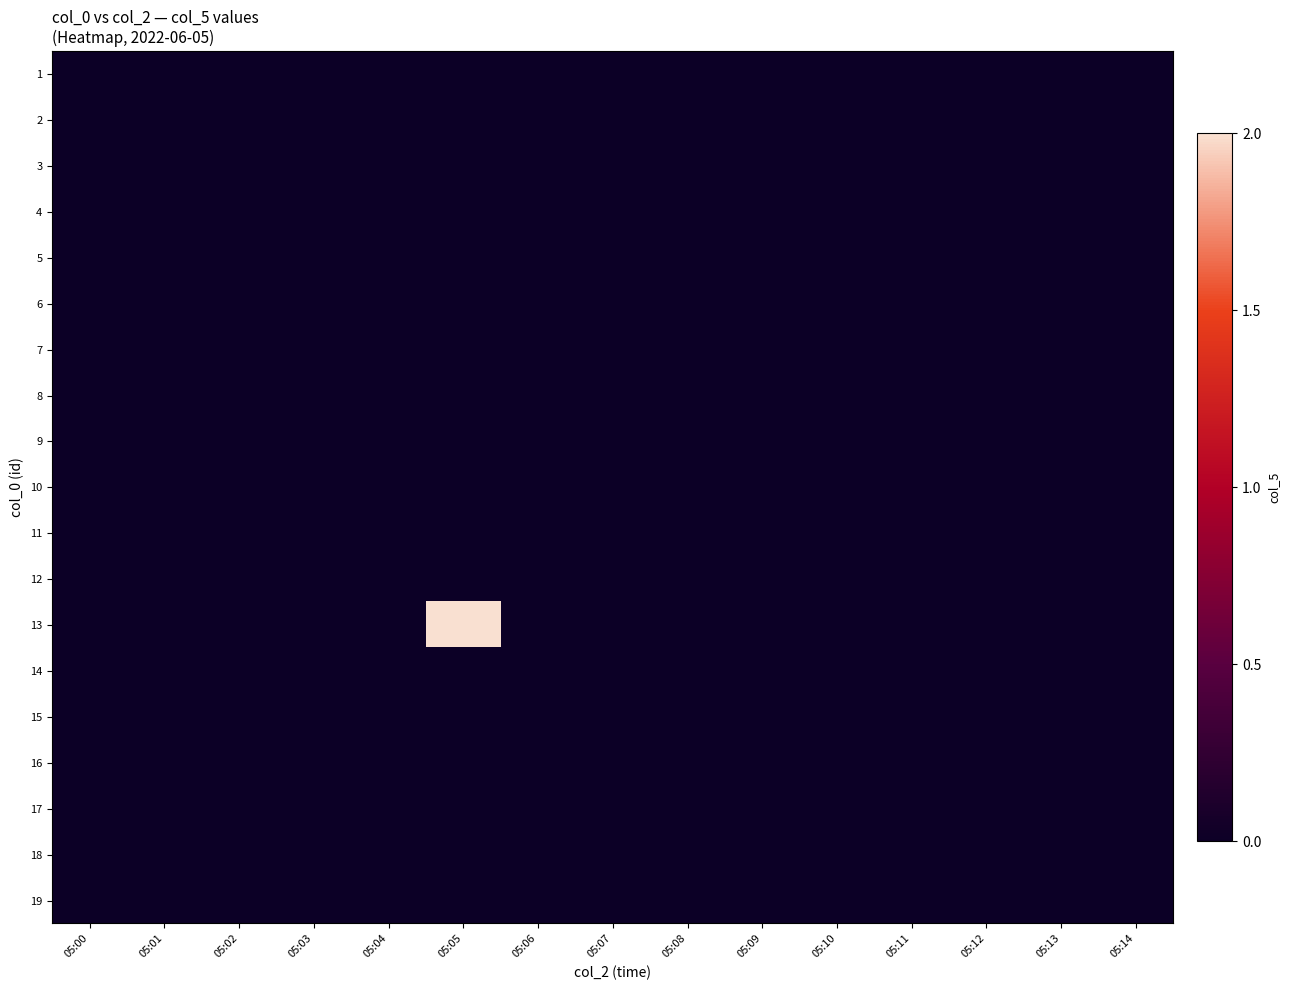

Reading left to right, transcribe all the data shown in this chart.

1: 05:00=0	05:01=0	05:02=0	05:03=0	05:04=0	05:05=0	05:06=0	05:07=0	05:08=0	05:09=0	05:10=0	05:11=0	05:12=0	05:13=0	05:14=0
2: 05:00=0	05:01=0	05:02=0	05:03=0	05:04=0	05:05=0	05:06=0	05:07=0	05:08=0	05:09=0	05:10=0	05:11=0	05:12=0	05:13=0	05:14=0
3: 05:00=0	05:01=0	05:02=0	05:03=0	05:04=0	05:05=0	05:06=0	05:07=0	05:08=0	05:09=0	05:10=0	05:11=0	05:12=0	05:13=0	05:14=0
4: 05:00=0	05:01=0	05:02=0	05:03=0	05:04=0	05:05=0	05:06=0	05:07=0	05:08=0	05:09=0	05:10=0	05:11=0	05:12=0	05:13=0	05:14=0
5: 05:00=0	05:01=0	05:02=0	05:03=0	05:04=0	05:05=0	05:06=0	05:07=0	05:08=0	05:09=0	05:10=0	05:11=0	05:12=0	05:13=0	05:14=0
6: 05:00=0	05:01=0	05:02=0	05:03=0	05:04=0	05:05=0	05:06=0	05:07=0	05:08=0	05:09=0	05:10=0	05:11=0	05:12=0	05:13=0	05:14=0
7: 05:00=0	05:01=0	05:02=0	05:03=0	05:04=0	05:05=0	05:06=0	05:07=0	05:08=0	05:09=0	05:10=0	05:11=0	05:12=0	05:13=0	05:14=0
8: 05:00=0	05:01=0	05:02=0	05:03=0	05:04=0	05:05=0	05:06=0	05:07=0	05:08=0	05:09=0	05:10=0	05:11=0	05:12=0	05:13=0	05:14=0
9: 05:00=0	05:01=0	05:02=0	05:03=0	05:04=0	05:05=0	05:06=0	05:07=0	05:08=0	05:09=0	05:10=0	05:11=0	05:12=0	05:13=0	05:14=0
10: 05:00=0	05:01=0	05:02=0	05:03=0	05:04=0	05:05=0	05:06=0	05:07=0	05:08=0	05:09=0	05:10=0	05:11=0	05:12=0	05:13=0	05:14=0
11: 05:00=0	05:01=0	05:02=0	05:03=0	05:04=0	05:05=0	05:06=0	05:07=0	05:08=0	05:09=0	05:10=0	05:11=0	05:12=0	05:13=0	05:14=0
12: 05:00=0	05:01=0	05:02=0	05:03=0	05:04=0	05:05=0	05:06=0	05:07=0	05:08=0	05:09=0	05:10=0	05:11=0	05:12=0	05:13=0	05:14=0
13: 05:00=0	05:01=0	05:02=0	05:03=0	05:04=0	05:05=2	05:06=0	05:07=0	05:08=0	05:09=0	05:10=0	05:11=0	05:12=0	05:13=0	05:14=0
14: 05:00=0	05:01=0	05:02=0	05:03=0	05:04=0	05:05=0	05:06=0	05:07=0	05:08=0	05:09=0	05:10=0	05:11=0	05:12=0	05:13=0	05:14=0
15: 05:00=0	05:01=0	05:02=0	05:03=0	05:04=0	05:05=0	05:06=0	05:07=0	05:08=0	05:09=0	05:10=0	05:11=0	05:12=0	05:13=0	05:14=0
16: 05:00=0	05:01=0	05:02=0	05:03=0	05:04=0	05:05=0	05:06=0	05:07=0	05:08=0	05:09=0	05:10=0	05:11=0	05:12=0	05:13=0	05:14=0
17: 05:00=0	05:01=0	05:02=0	05:03=0	05:04=0	05:05=0	05:06=0	05:07=0	05:08=0	05:09=0	05:10=0	05:11=0	05:12=0	05:13=0	05:14=0
18: 05:00=0	05:01=0	05:02=0	05:03=0	05:04=0	05:05=0	05:06=0	05:07=0	05:08=0	05:09=0	05:10=0	05:11=0	05:12=0	05:13=0	05:14=0
19: 05:00=0	05:01=0	05:02=0	05:03=0	05:04=0	05:05=0	05:06=0	05:07=0	05:08=0	05:09=0	05:10=0	05:11=0	05:12=0	05:13=0	05:14=0